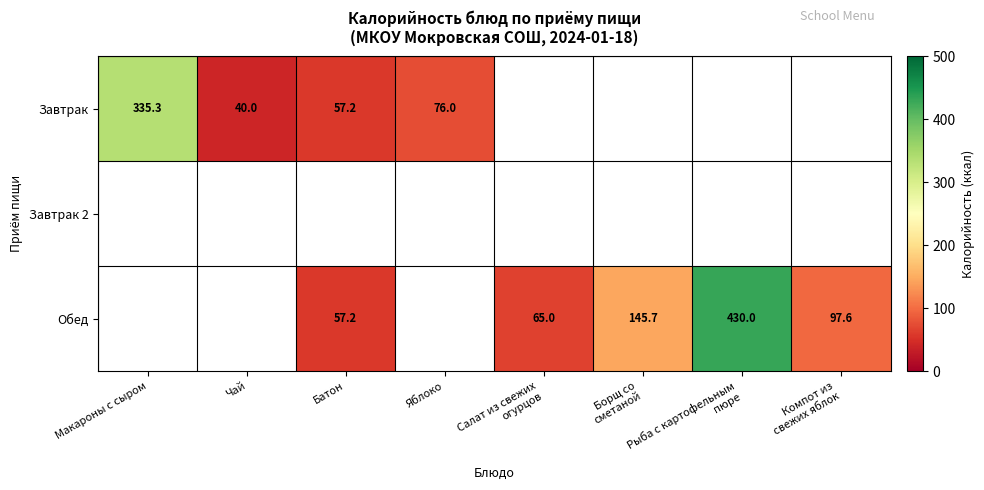

True or false: Обед has a value of 86.3 at Батон.

False